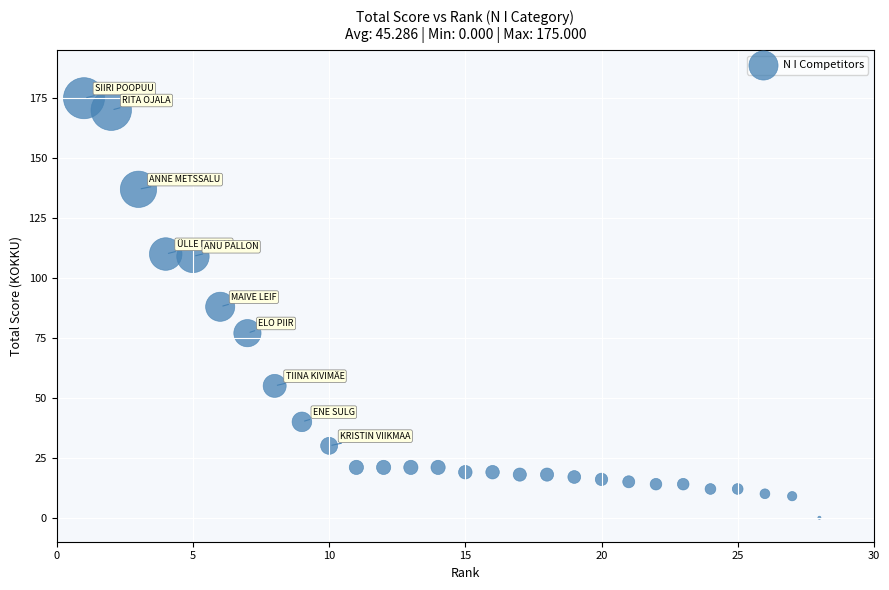

What is the range of X values (max minus min)?

27